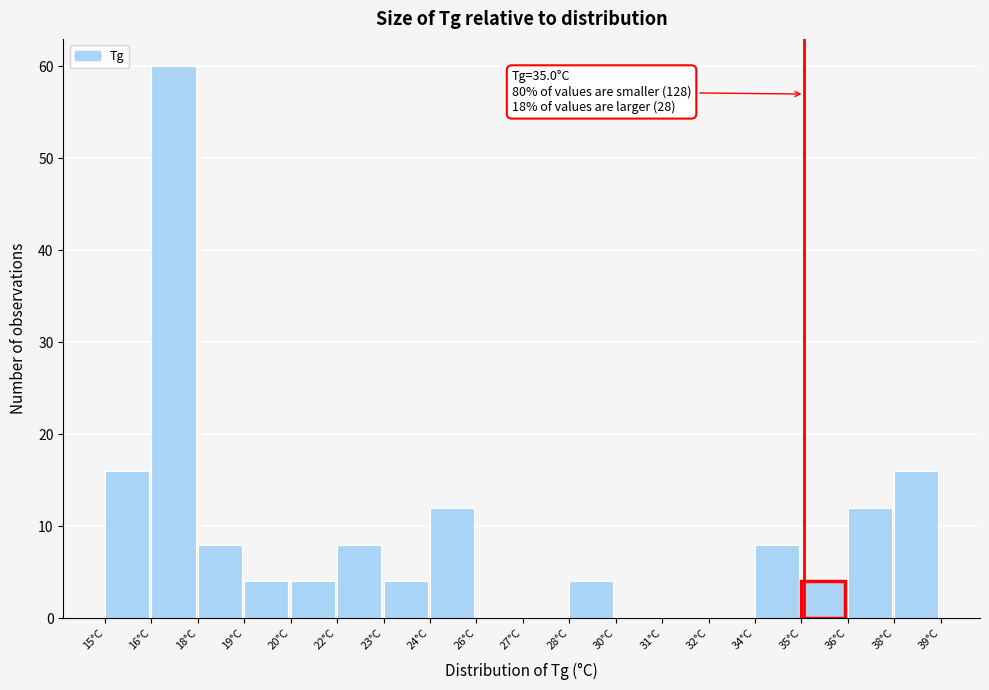

Reading right to left, transcribe all the data shown in this chart.

38°C=16	36°C=12	35°C=4	34°C=8	32°C=0	31°C=0	30°C=0	28°C=4	27°C=0	26°C=0	24°C=12	23°C=4	22°C=8	20°C=4	19°C=4	18°C=8	16°C=60	15°C=16